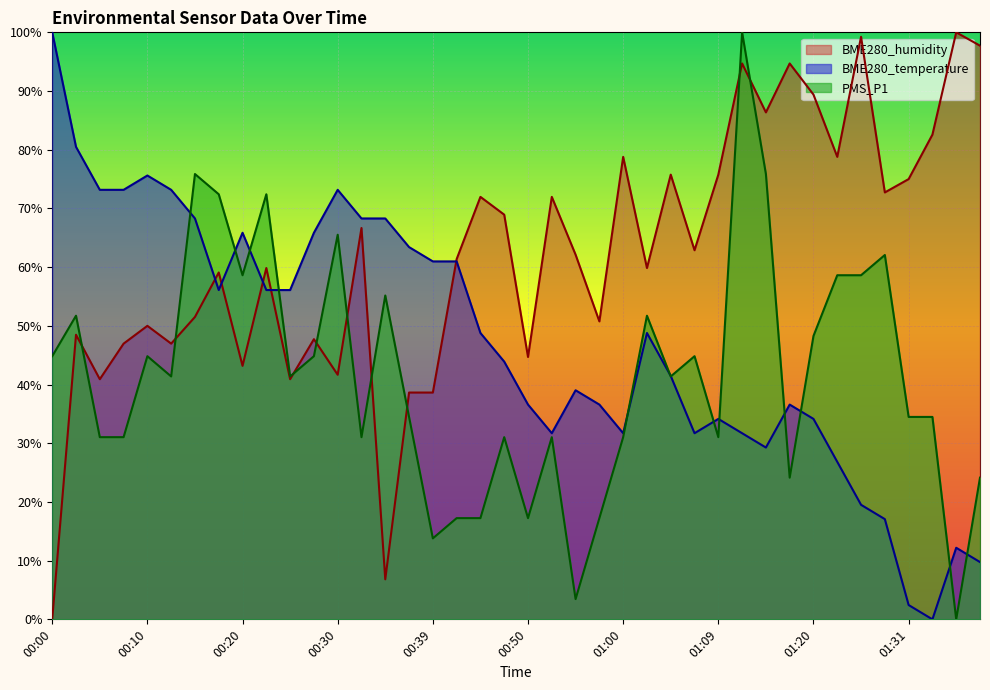

In BME280_temperature, how many points are lower than both neighbors (excluding endpoints)?

6